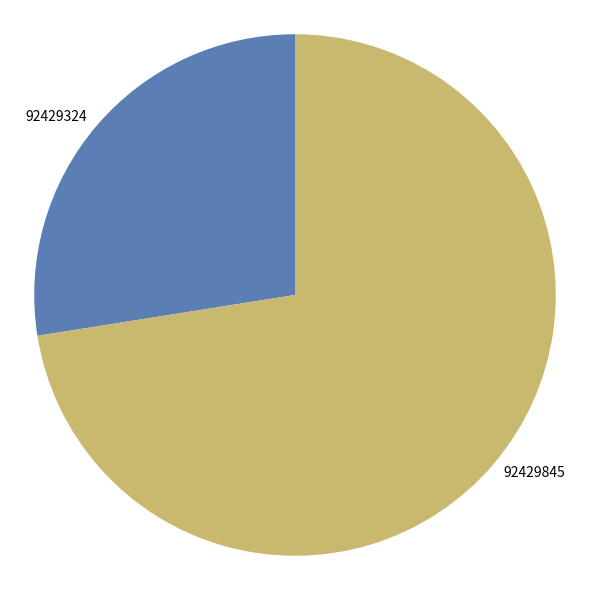

Approximately how many times larger is the value at 92429845 compared to 92429324?

2.6